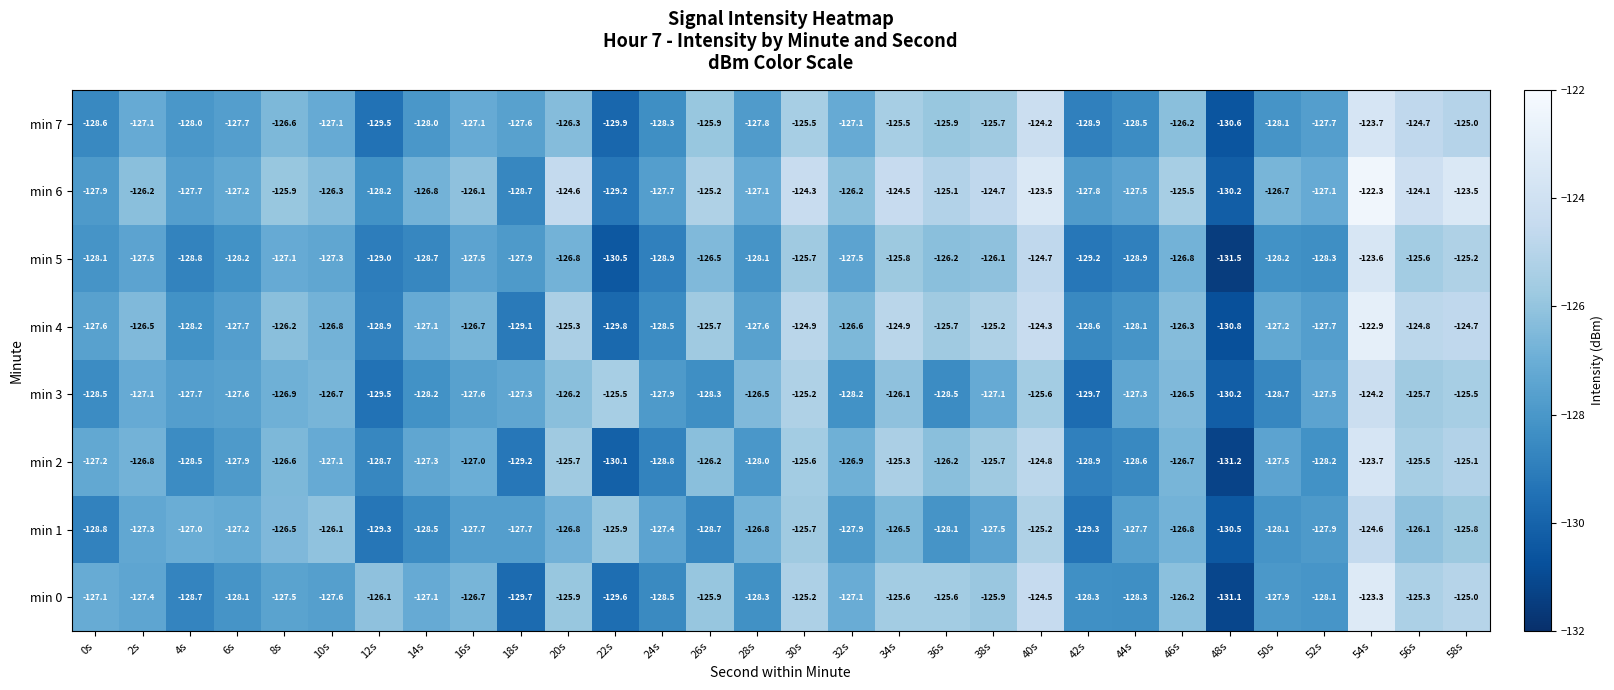

True or false: min 1 has a value of -34.2 at 8s.

False